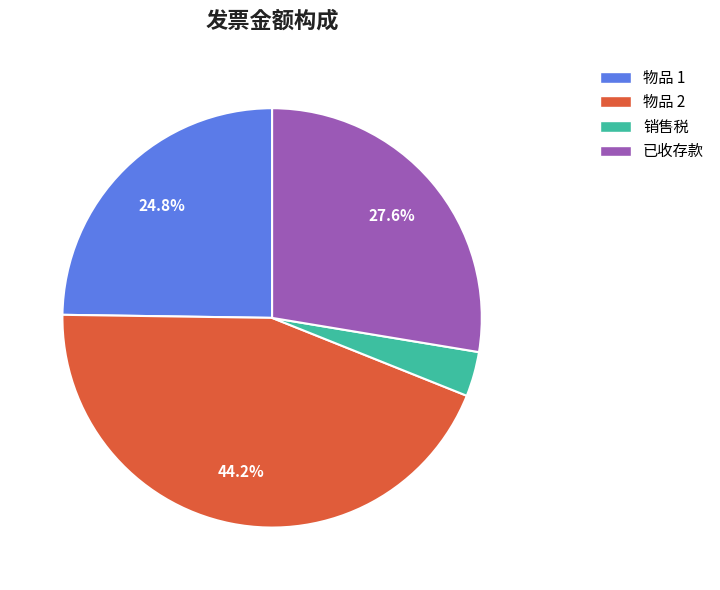

How many slices are in this pie chart?

4